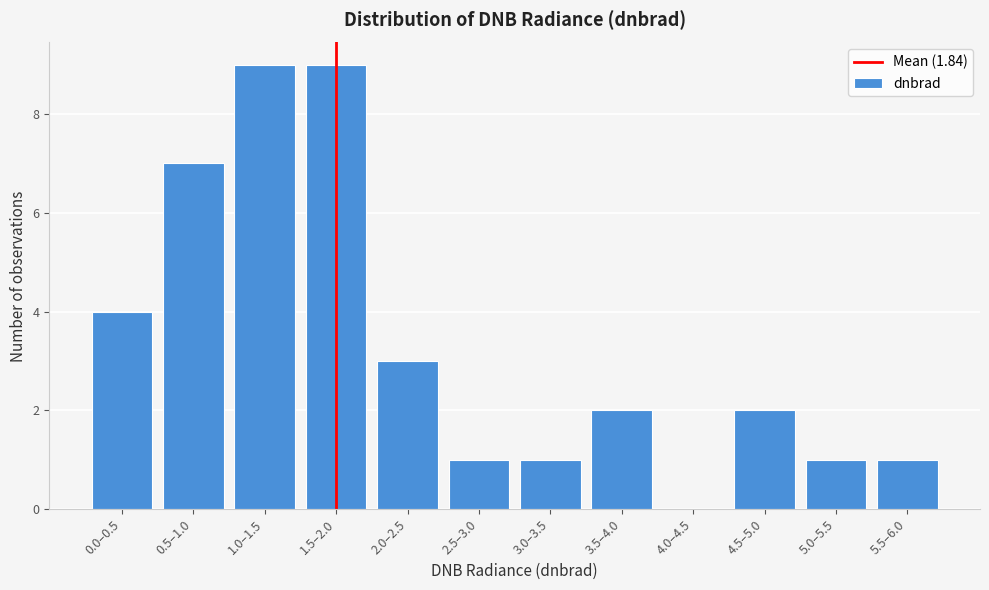

Reading left to right, transcribe all the data shown in this chart.

0.0–0.5=4	0.5–1.0=7	1.0–1.5=9	1.5–2.0=9	2.0–2.5=3	2.5–3.0=1	3.0–3.5=1	3.5–4.0=2	4.0–4.5=0	4.5–5.0=2	5.0–5.5=1	5.5–6.0=1